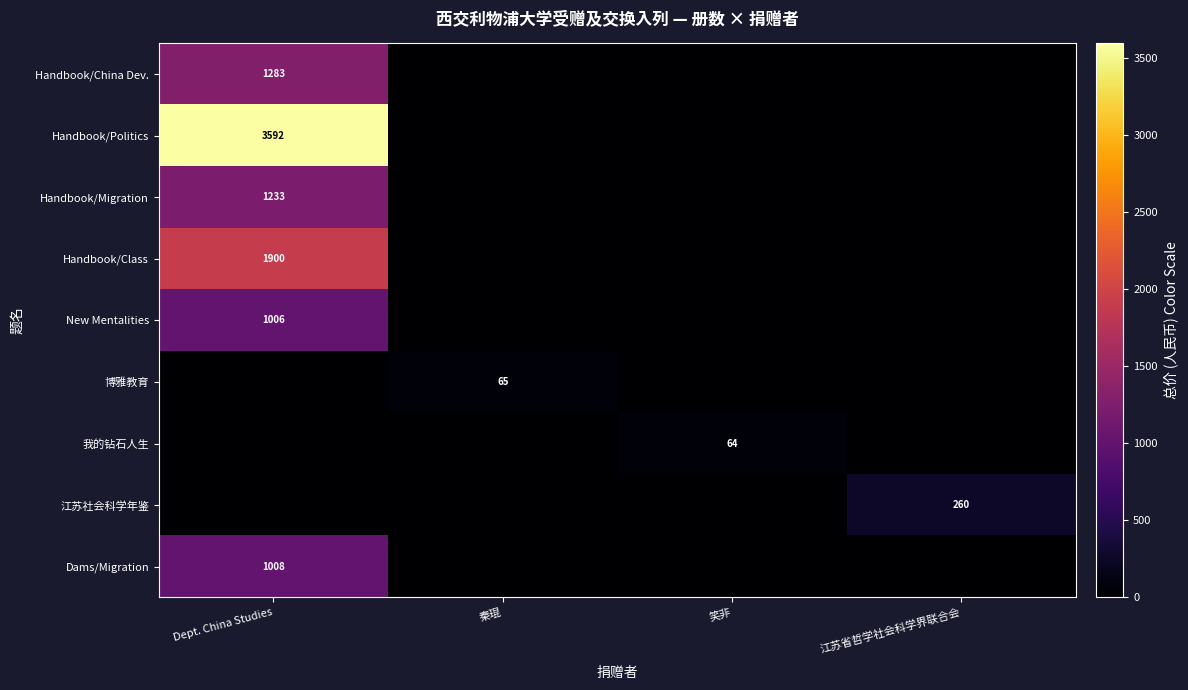

True or false: Handbook/China Dev. has a value of 2206 at Dept. China Studies.

False